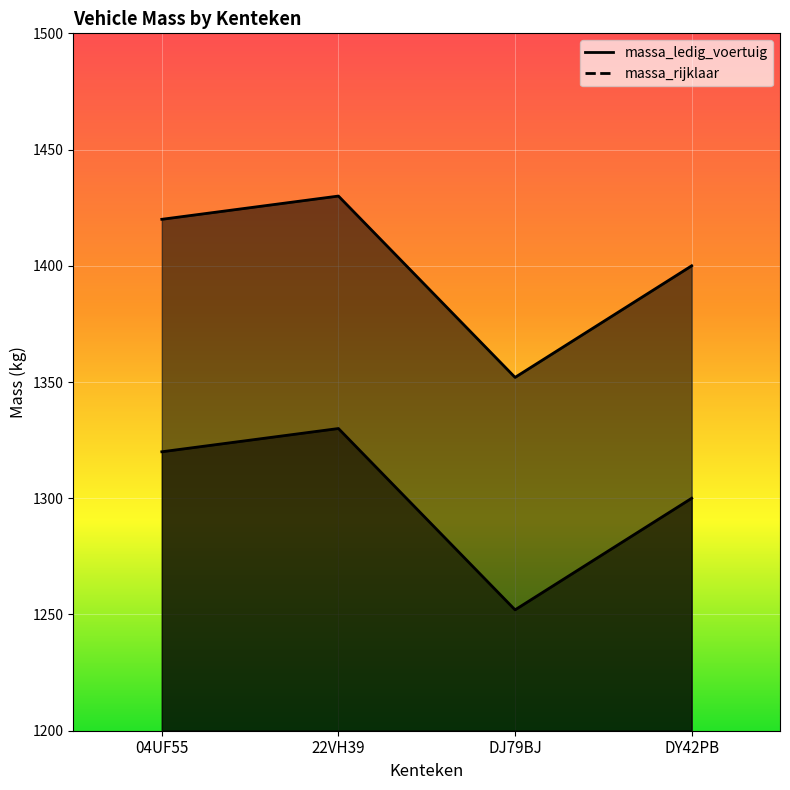

What is the label of the 3rd point from the left?

DJ79BJ